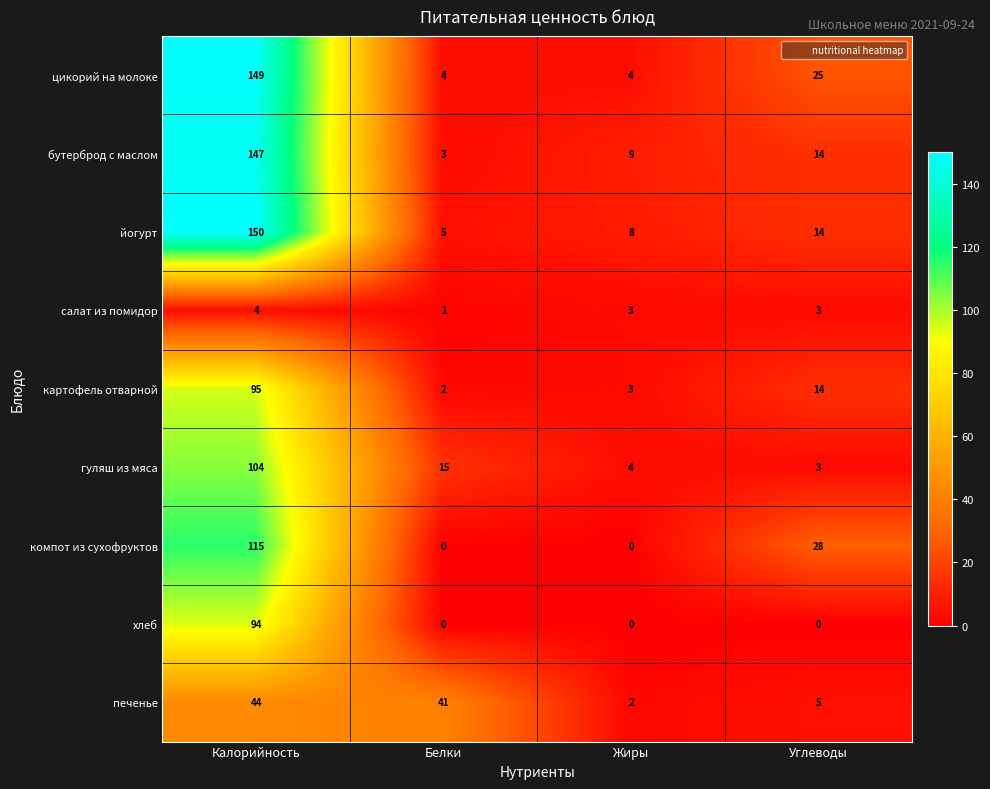

True or false: цикорий на молоке has a value of 102 at Калорийность.

False